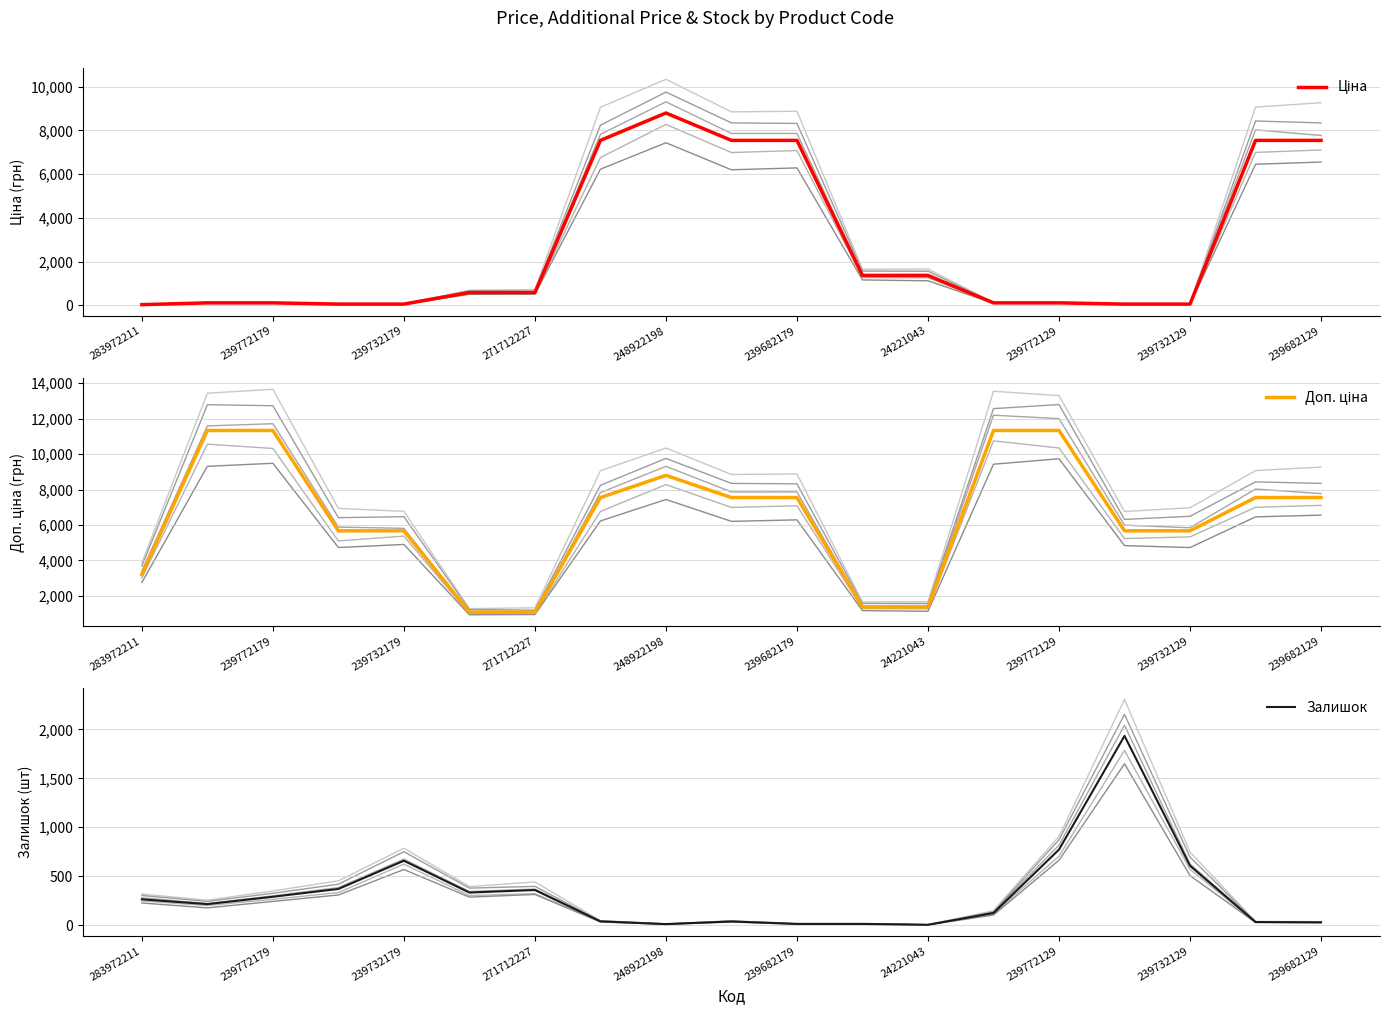

What is the value of the Залишок point at the 1st from the left?

264.0